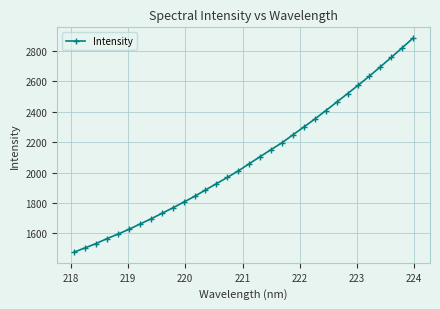

What is the greatest value displayed?

2885.6